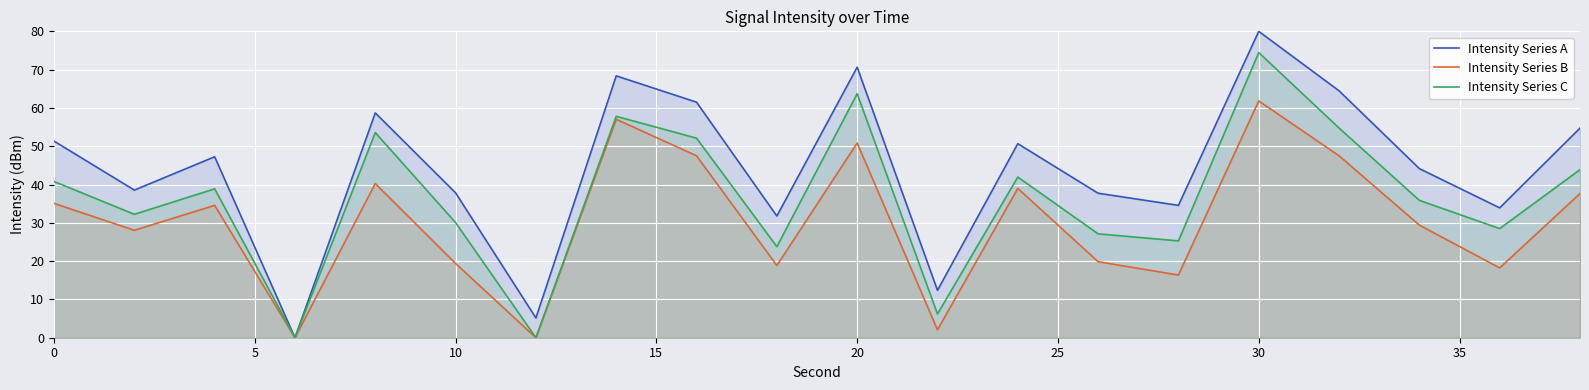

True or false: Intensity Series C and Intensity Series A cross at least once.

False